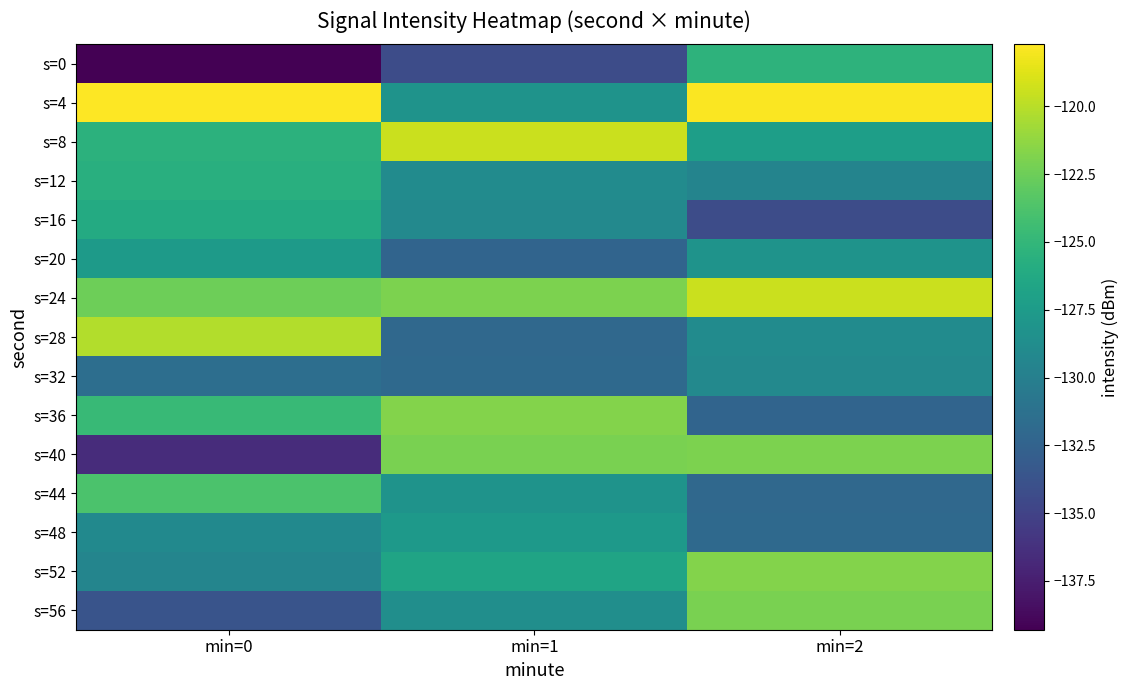

Reading left to right, transcribe all the data shown in this chart.

s=0: min=0=-139.3	min=1=-134.3	min=2=-125.3
s=4: min=0=-117.7	min=1=-128.2	min=2=-117.8
s=8: min=0=-125.4	min=1=-119.4	min=2=-127.2
s=12: min=0=-125.7	min=1=-128.8	min=2=-129.6
s=16: min=0=-126.1	min=1=-129.1	min=2=-134.3
s=20: min=0=-127.5	min=1=-132.4	min=2=-128.2
s=24: min=0=-122.5	min=1=-122.0	min=2=-119.4
s=28: min=0=-120.2	min=1=-132.0	min=2=-128.8
s=32: min=0=-131.5	min=1=-132.0	min=2=-129.1
s=36: min=0=-124.7	min=1=-121.7	min=2=-132.4
s=40: min=0=-136.6	min=1=-122.0	min=2=-122.0
s=44: min=0=-123.8	min=1=-128.2	min=2=-132.0
s=48: min=0=-129.1	min=1=-127.7	min=2=-132.0
s=52: min=0=-129.5	min=1=-126.7	min=2=-121.7
s=56: min=0=-133.7	min=1=-128.7	min=2=-122.0